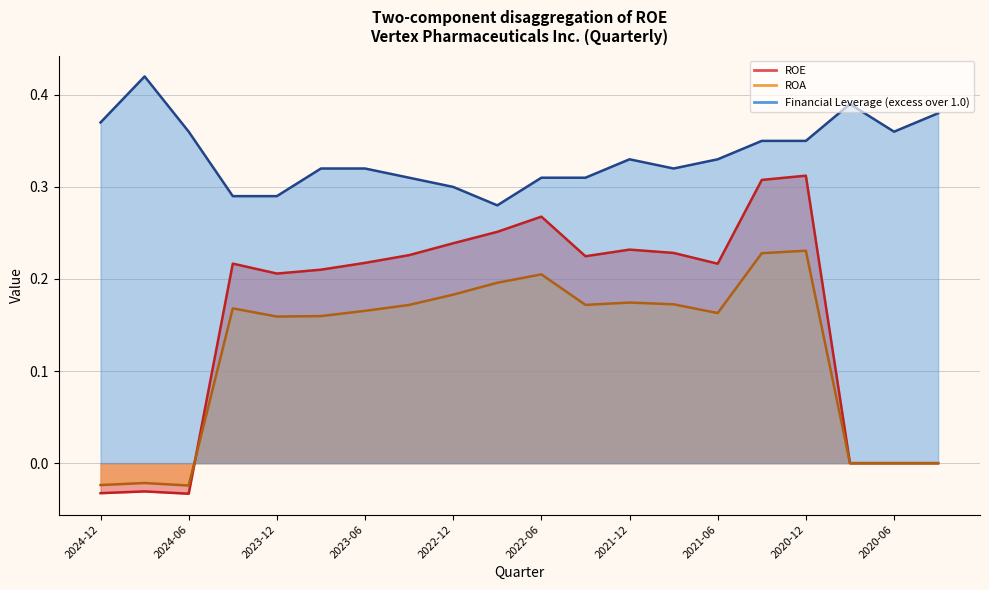

Between 2021-09-30 and 2024-09-30, which is larger?

2021-09-30